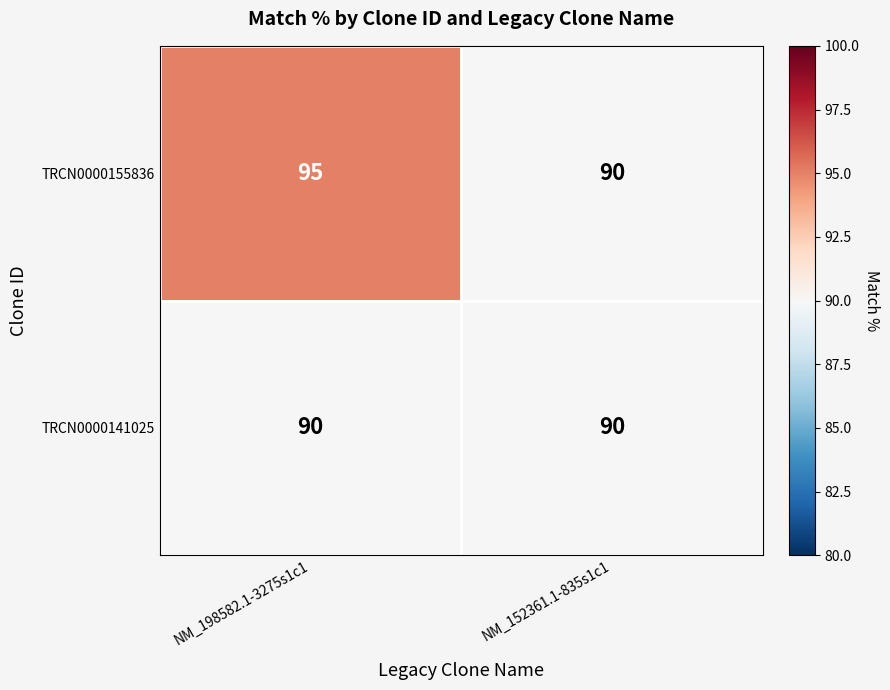

What is the sum of all TRCN0000141025 values?

180